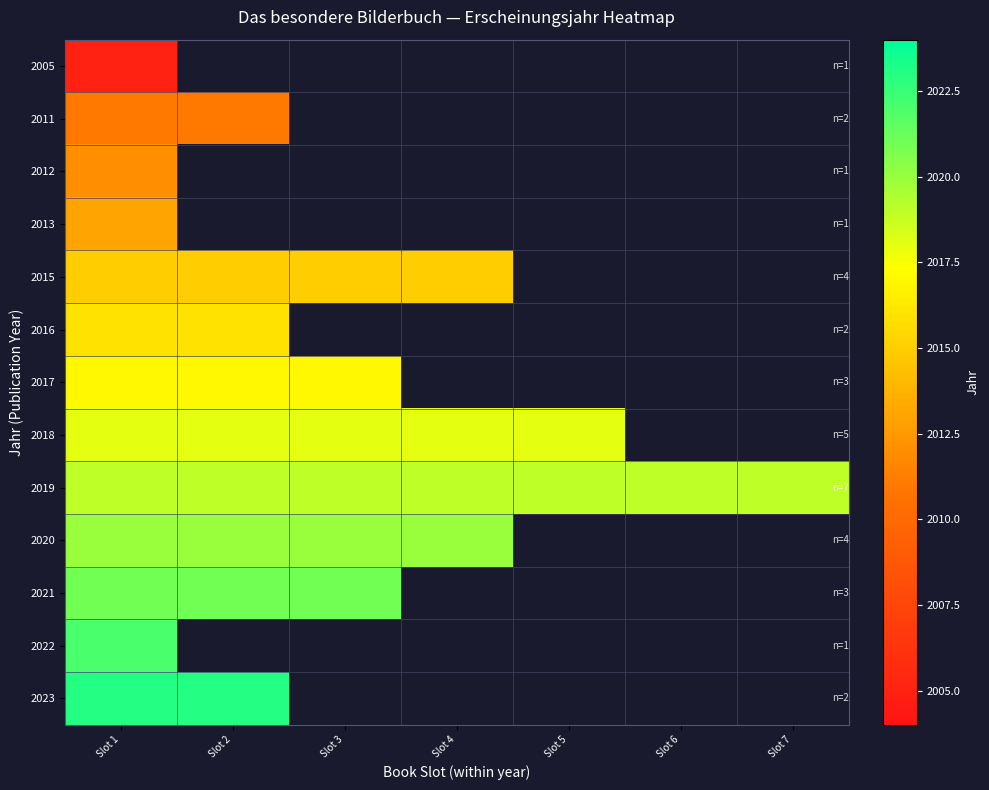

Which category has the highest value in the 2023 series?

Slot 1